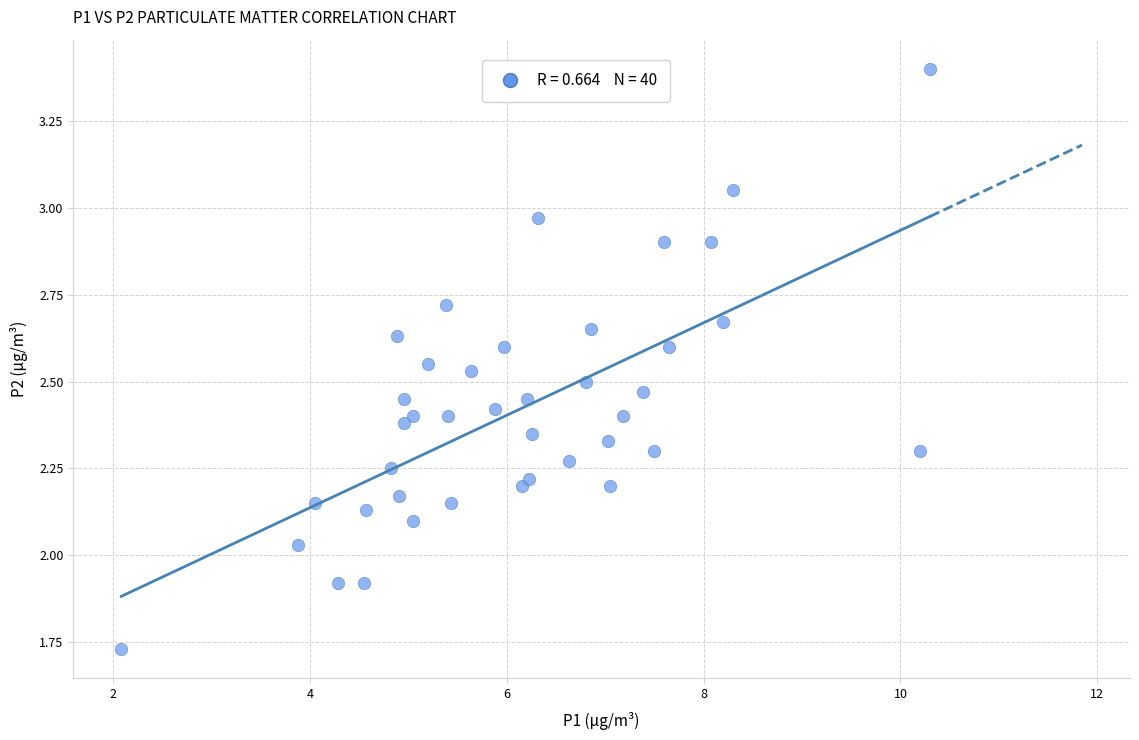

What is the range of X values (max minus min)?

8.2